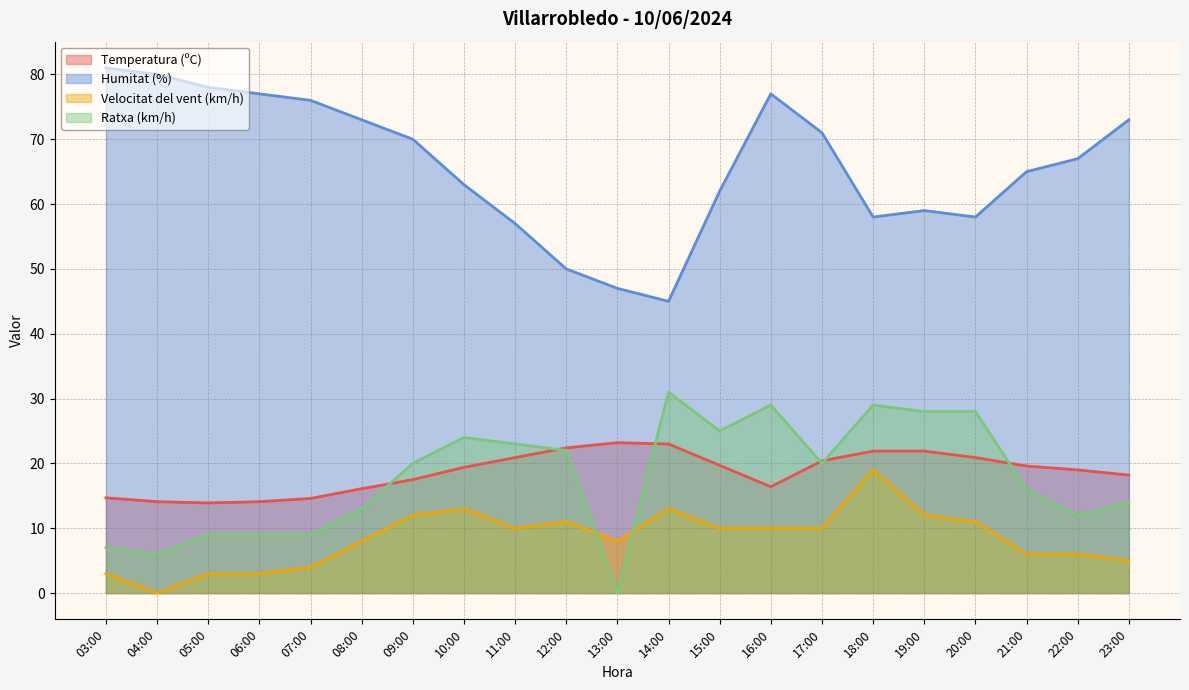

What is the maximum value for Humitat (%)?

81.0